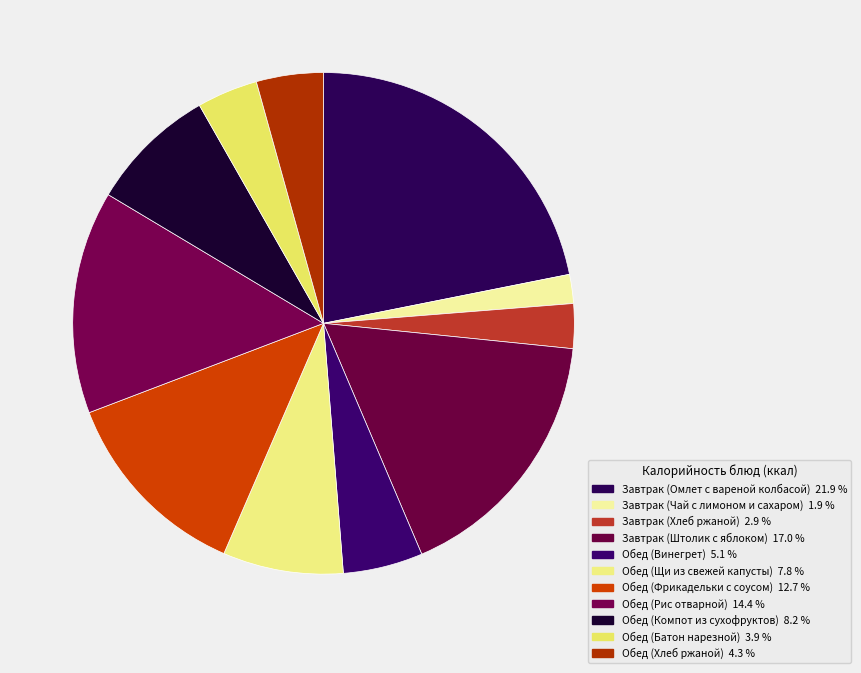

How many segments does this pie chart have?

11